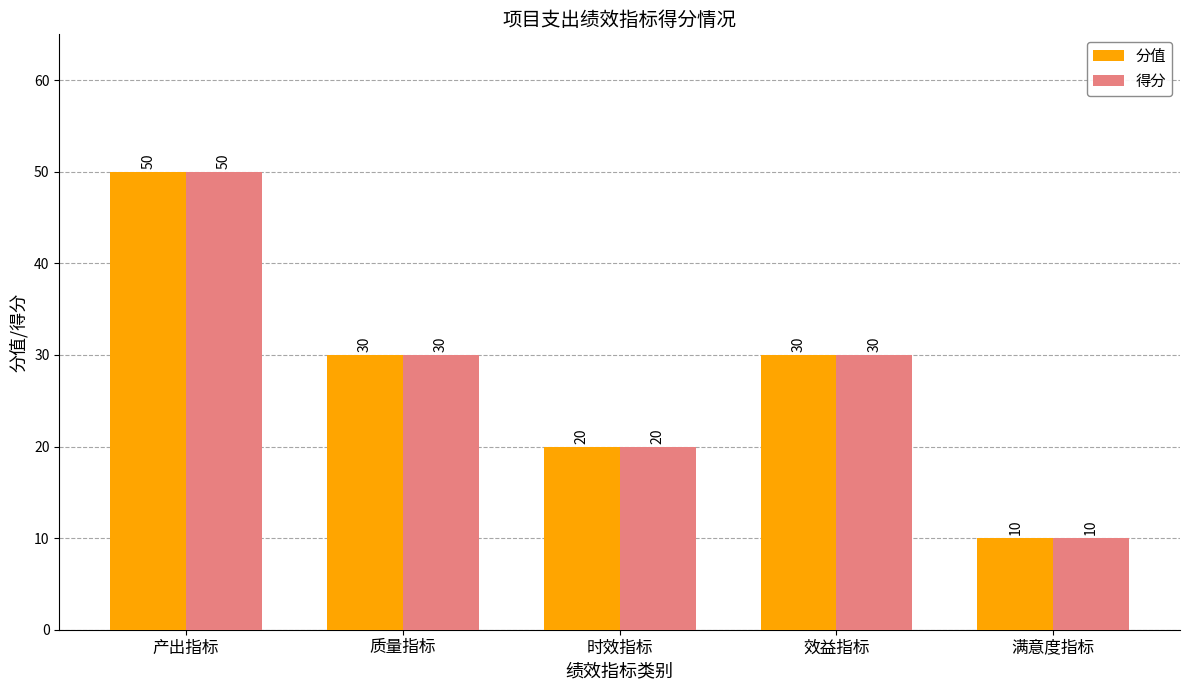

What is the sum of all 得分 values?

140